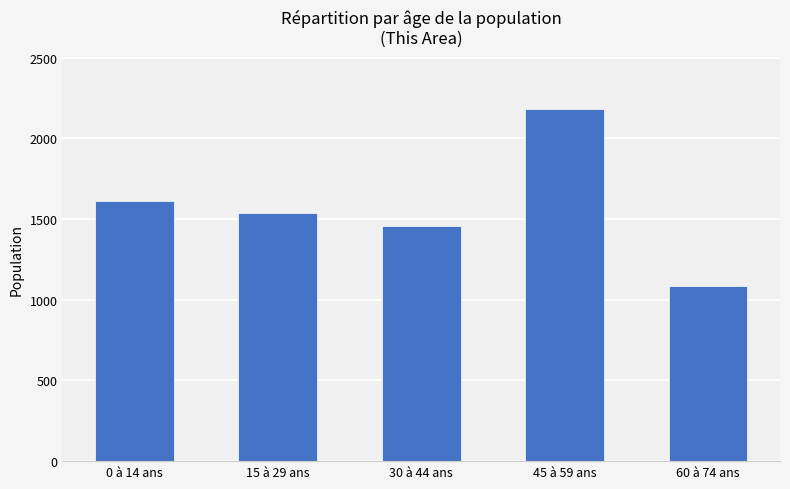

What is the average value?

1575